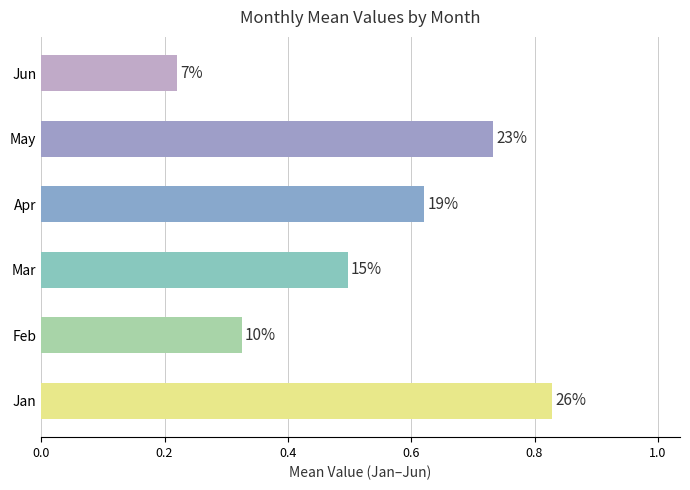

How many bars are there in total?

6